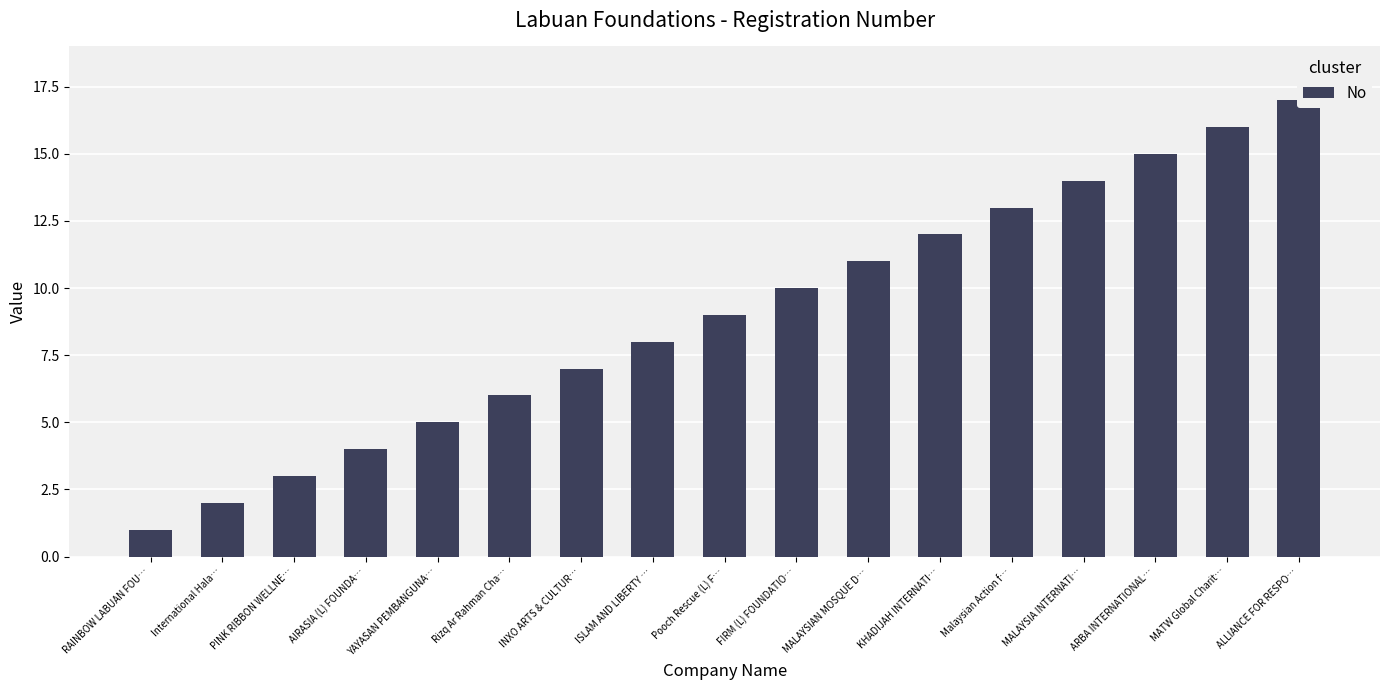

Reading right to left, list all the values displayed in this chart.

17	16	15	14	13	12	11	10	9	8	7	6	5	4	3	2	1